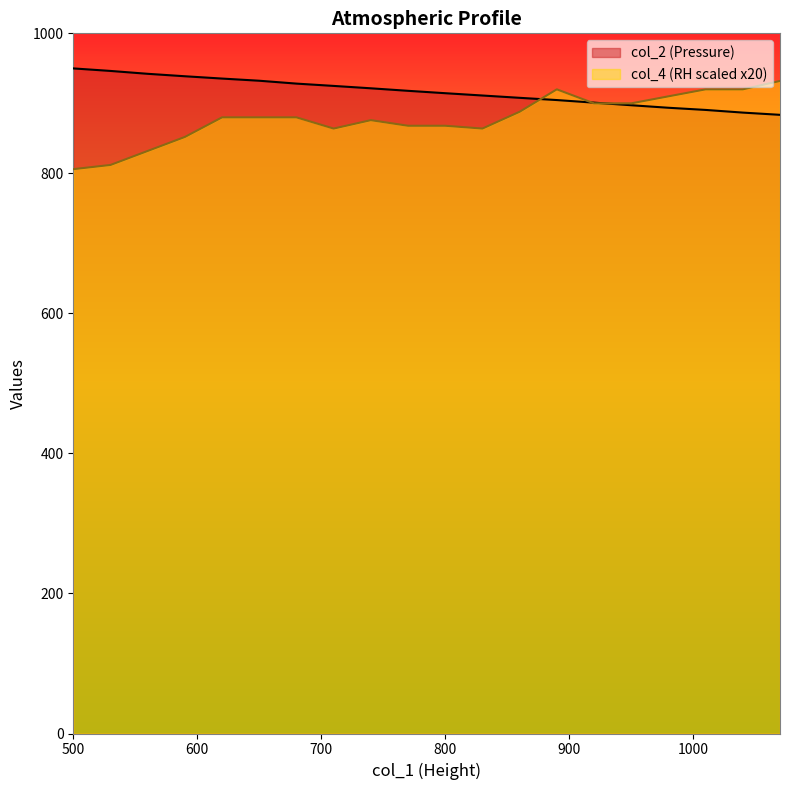

The value of col_2 at 1040 is 418.7. True or false?

False